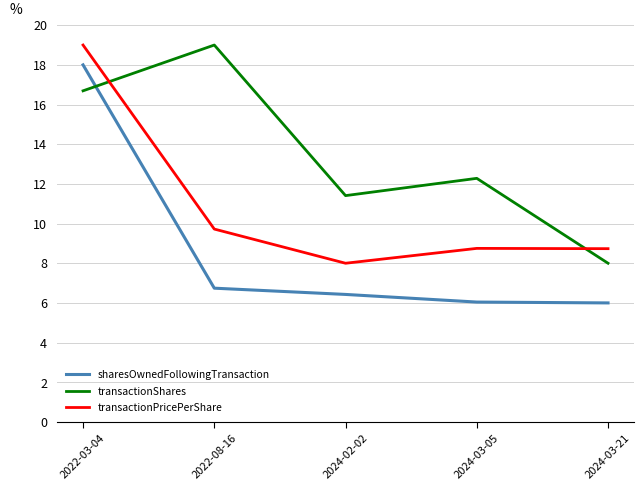

Rank the series by their average value, from lowest to highest.

sharesOwnedFollowingTransaction, transactionPricePerShare, transactionShares